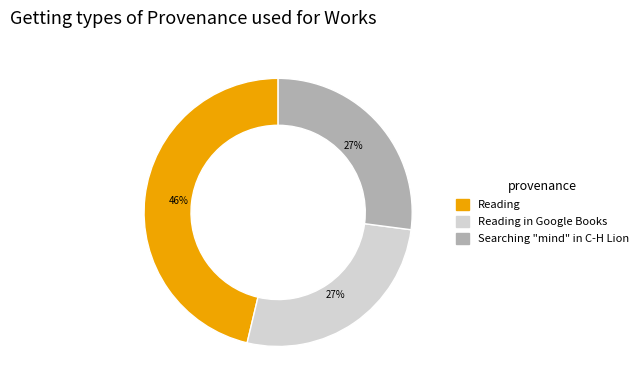

To the nearest percent, what is the average slice percentage?

33%